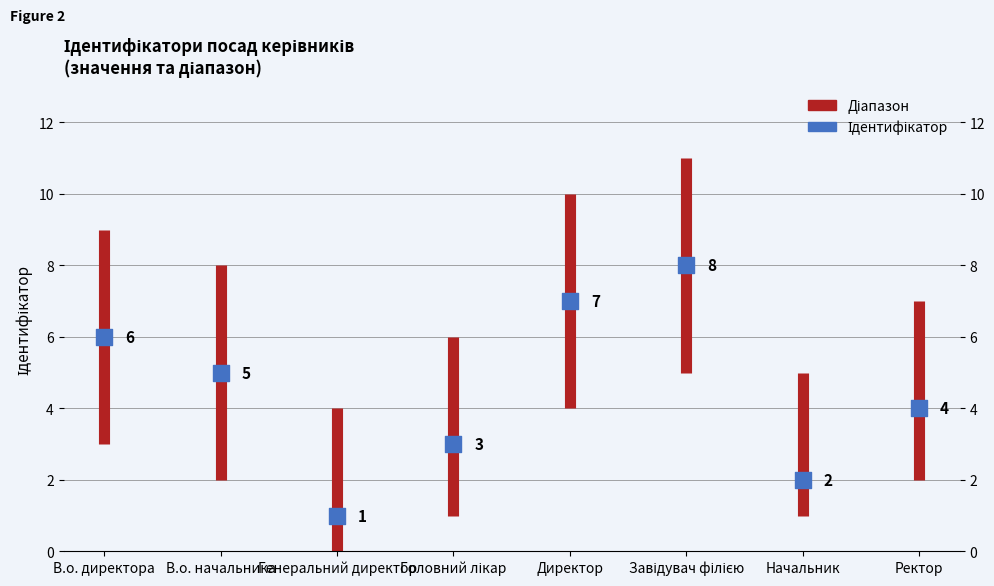

What is the change in value from Головний лікар to Завідувач філією?

+5